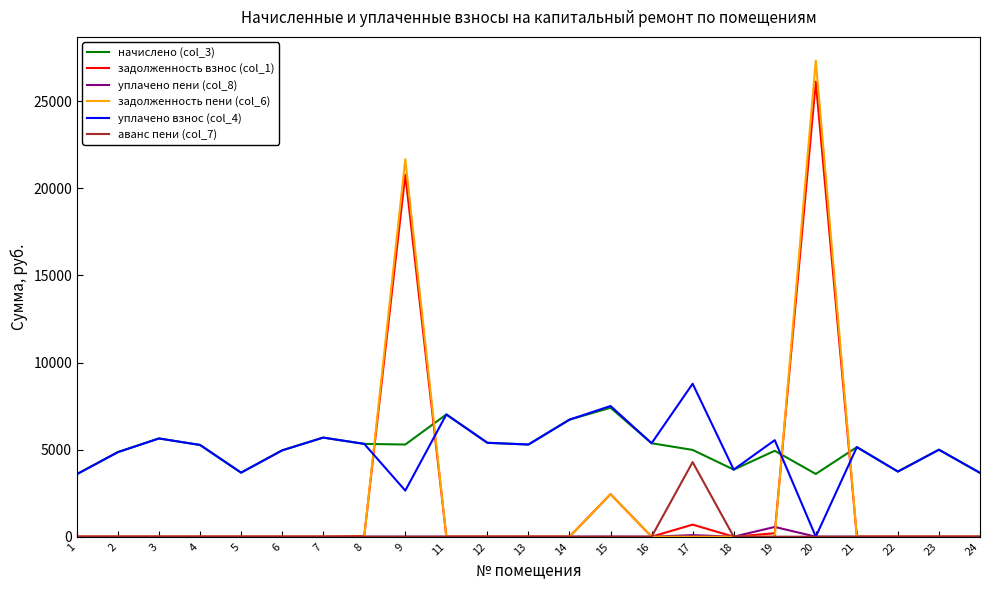

Does the chart display data point markers on the line(s)?

No